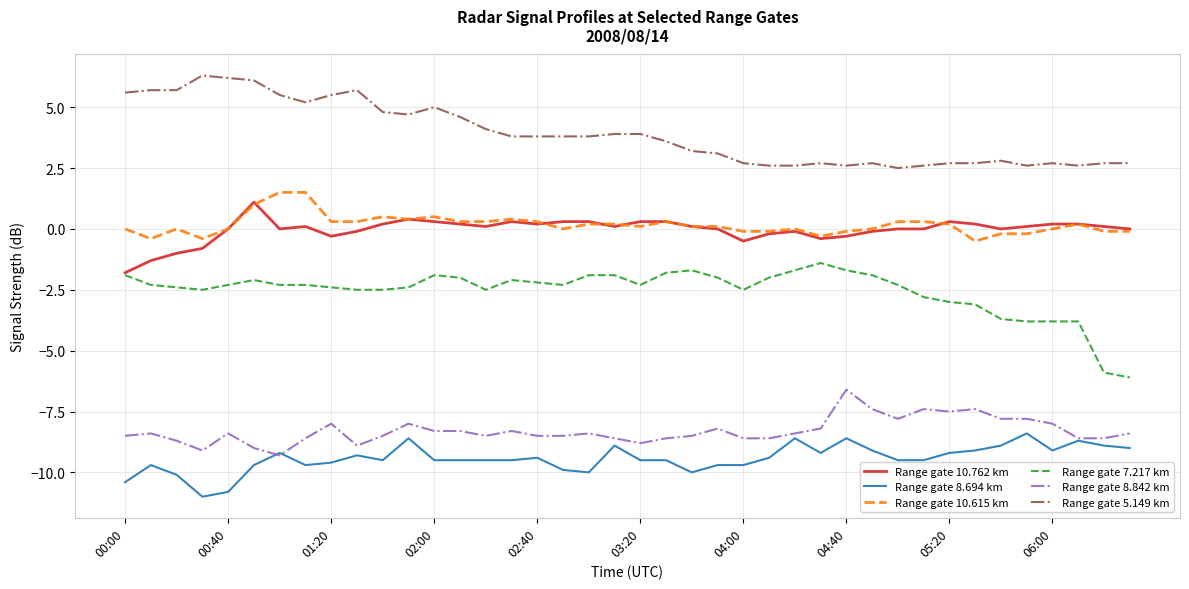

Rank the series by their maximum value, from lowest to highest.

Range gate 8.694 km, Range gate 8.842 km, Range gate 7.217 km, Range gate 10.762 km, Range gate 10.615 km, Range gate 5.149 km